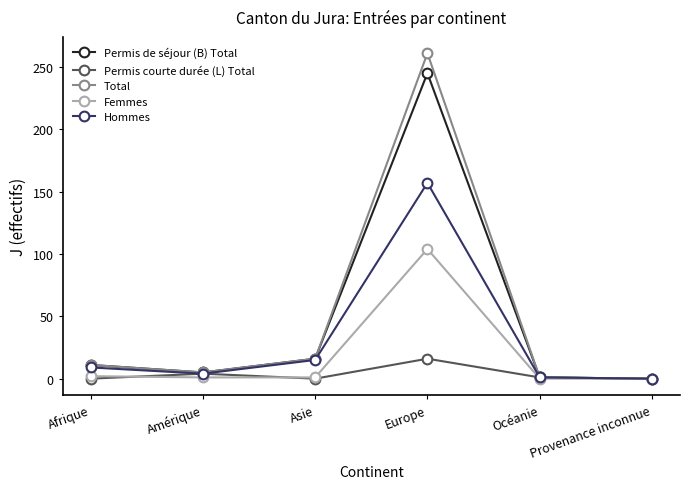

How many distinct data groups are displayed?

5